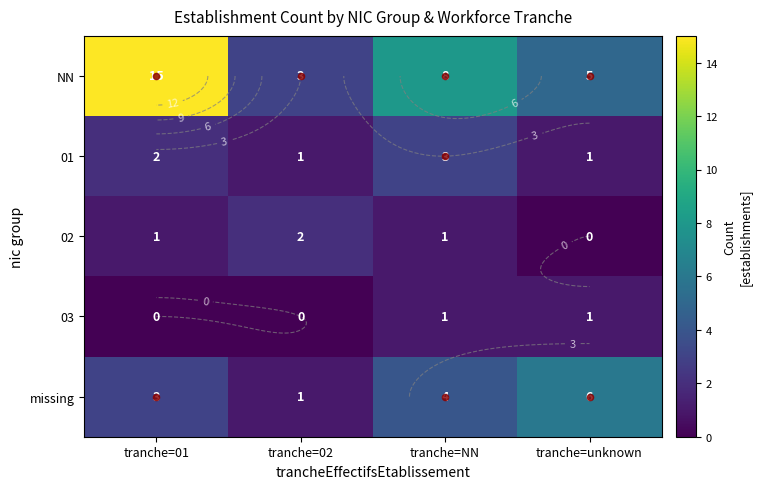

How many values in 02 are above zero?

3